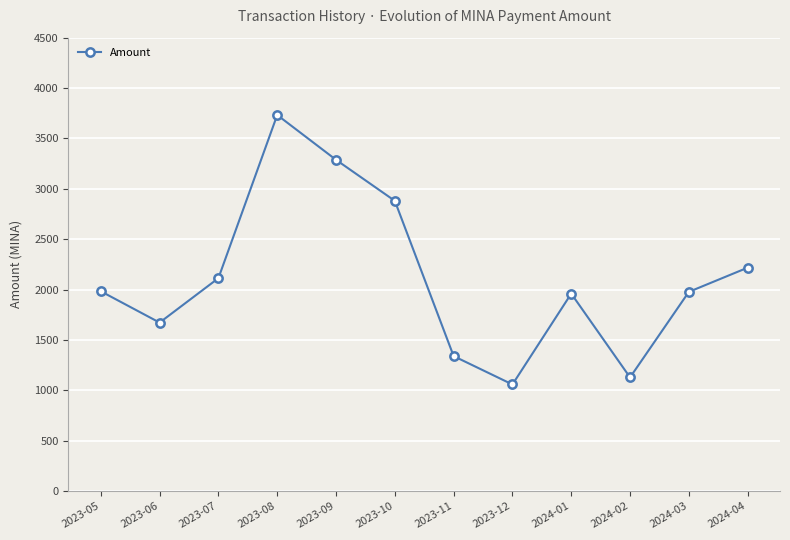

How many lines are shown in the chart?

1